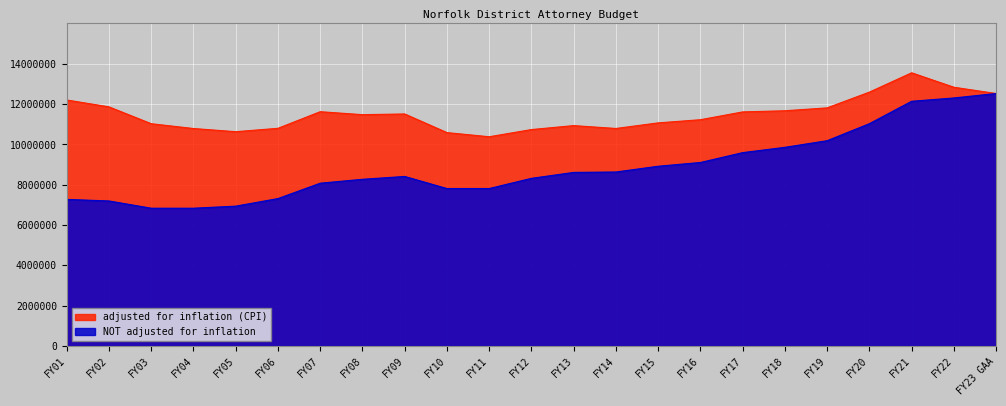

Which category has the highest value in the adjusted for inflation (CPI) series?

FY21